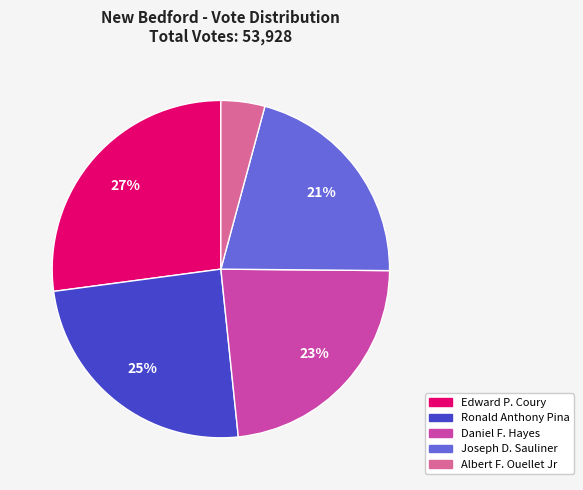

Is Ronald Anthony Pina the majority of the pie?

No